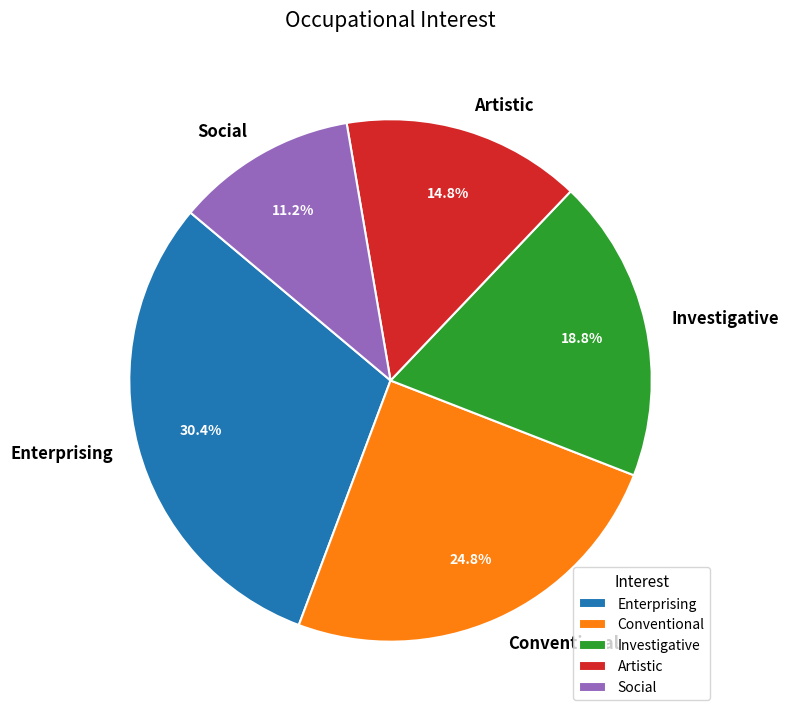

Count the number of slices in the pie.

5